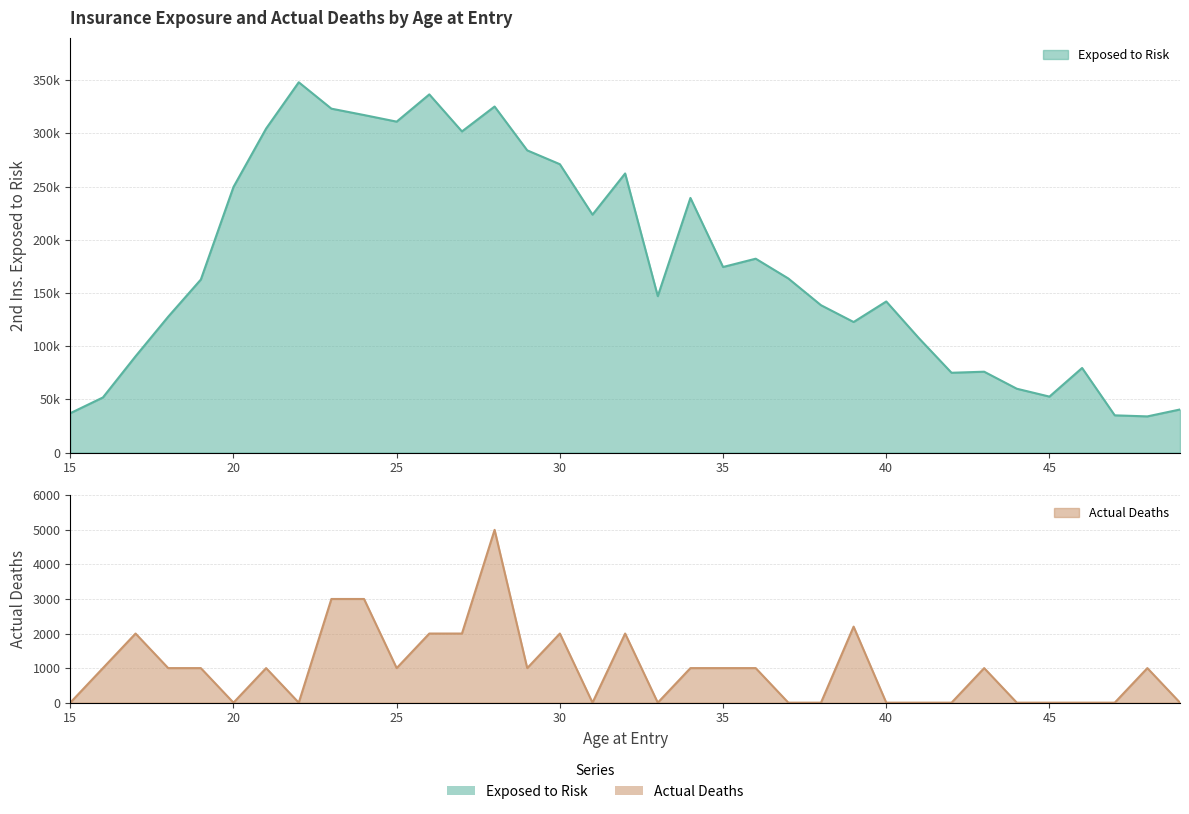

In Actual Deaths, how many points are lower than both neighbors (excluding endpoints)?

6